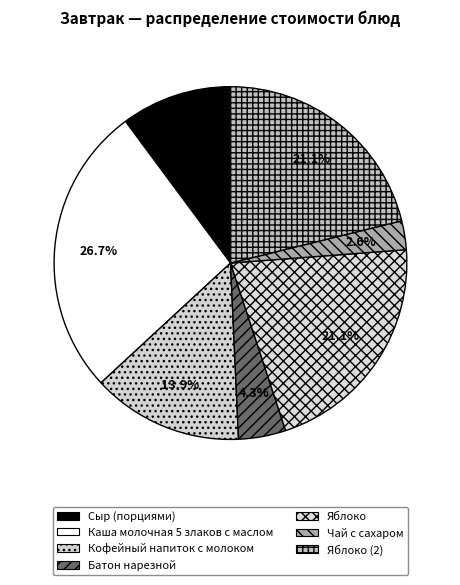

Which slice is the smallest?

Чай с сахаром